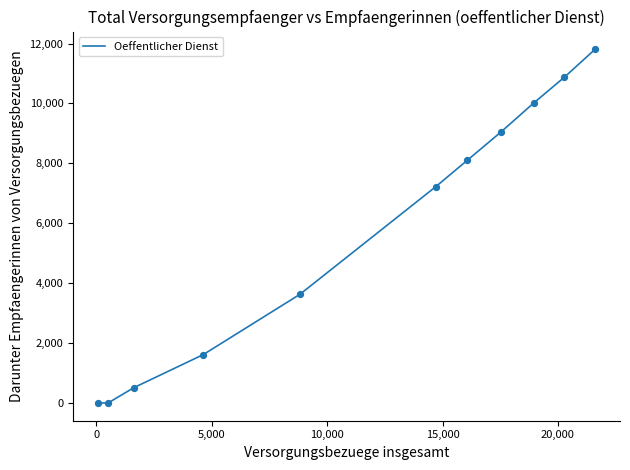

What is the maximum value shown in the chart?

11810